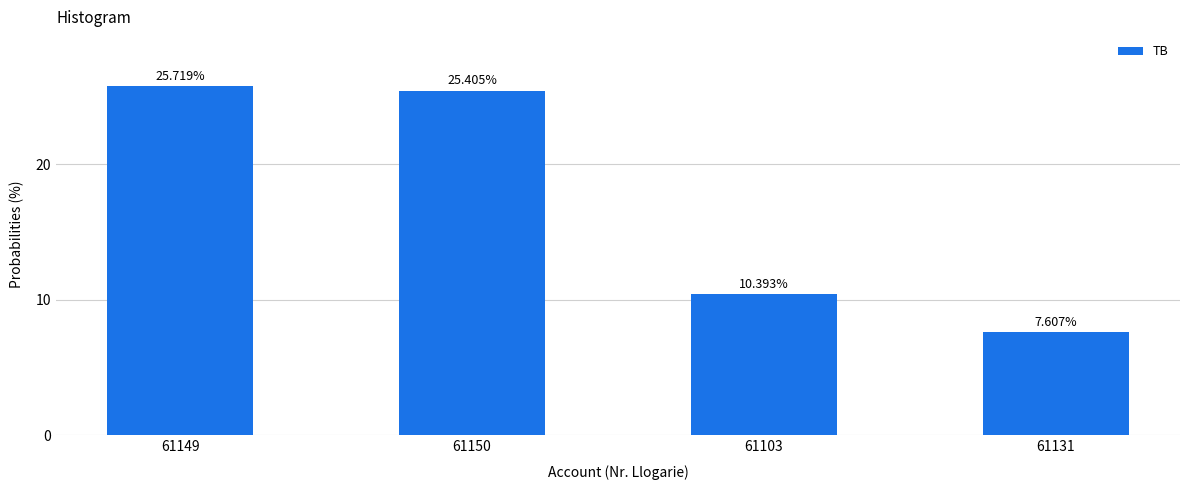

Is it true that the value at 61131 is 13.1?

False